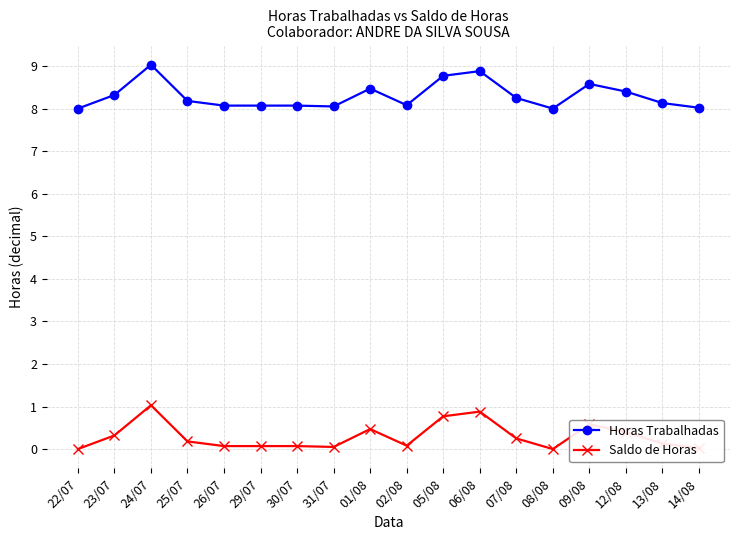

Does the chart display data point markers on the line(s)?

Yes